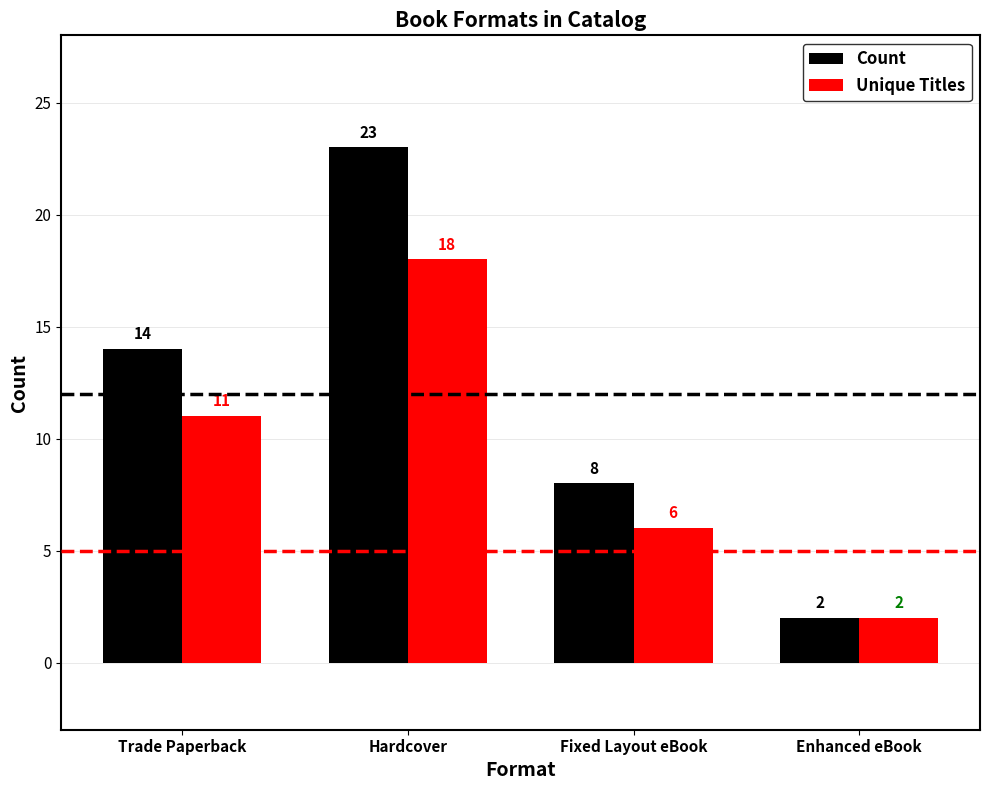

What is the maximum value shown in the chart?

23